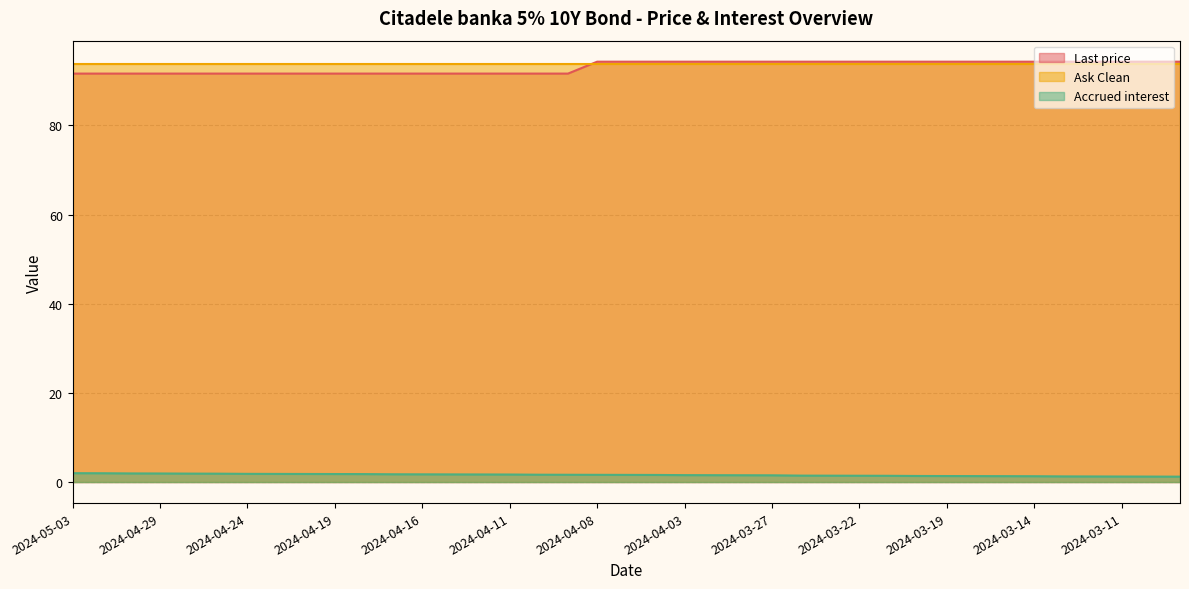

At how many categories does at least one series exceed 23?

39